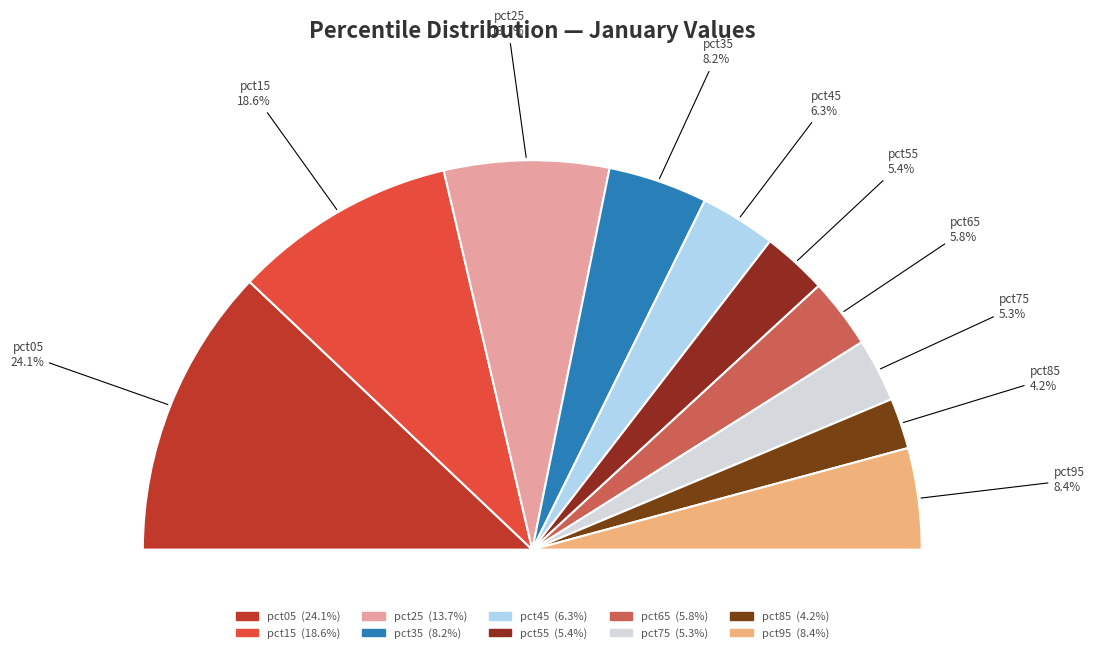

Which category has the biggest portion of the pie?

pct05